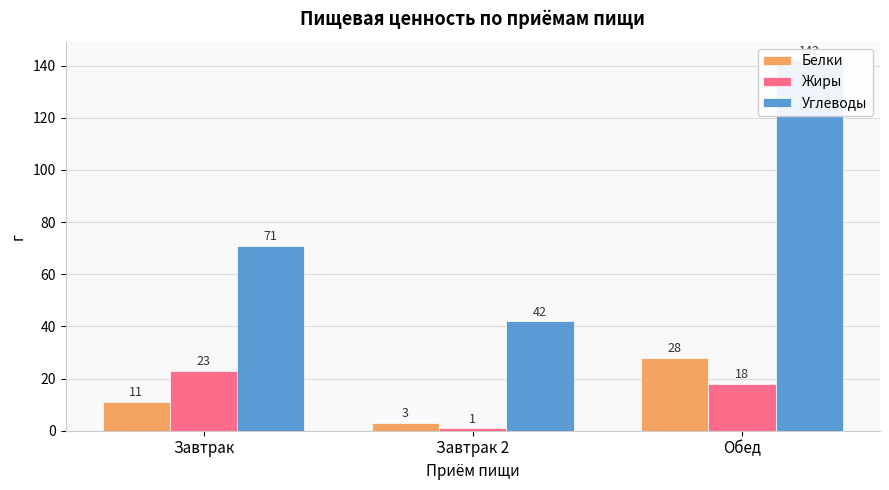

How many data points does each series have?

3